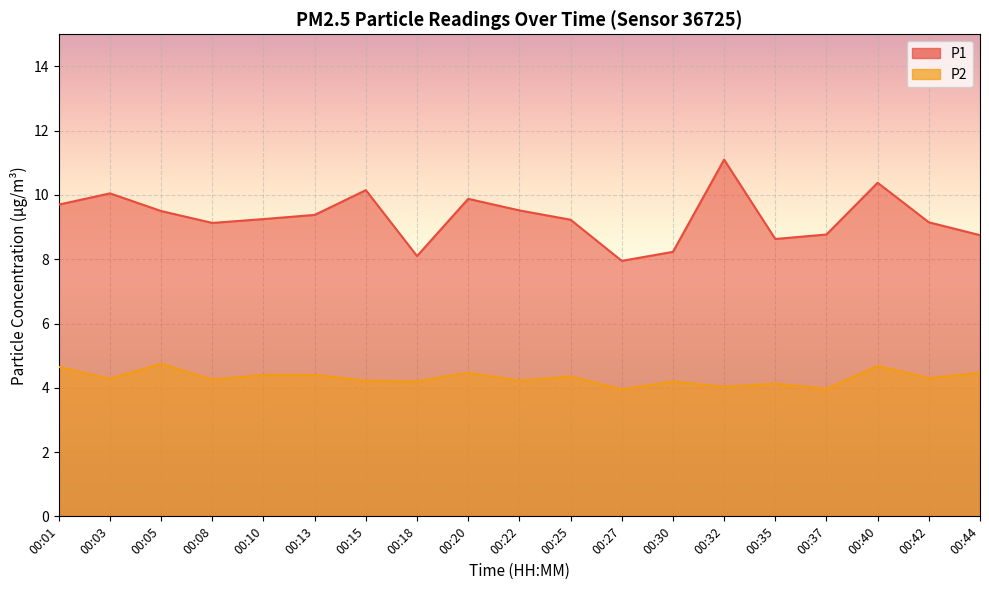

At how many categories does at least one series exceed 8?

18